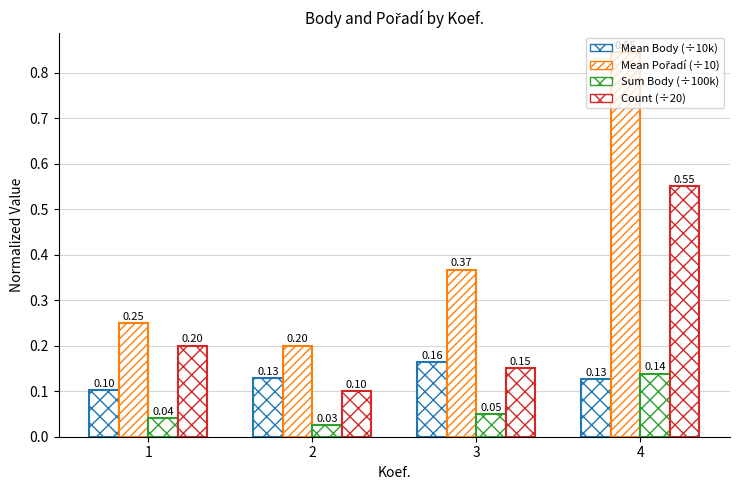

Rank the series by their average value, from lowest to highest.

Sum Body (÷100k), Mean Body (÷10k), Count (÷20), Mean Pořadí (÷10)